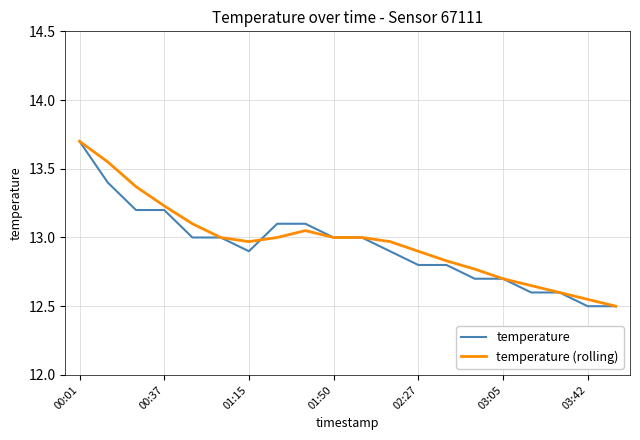

What is the greatest value displayed?

13.7